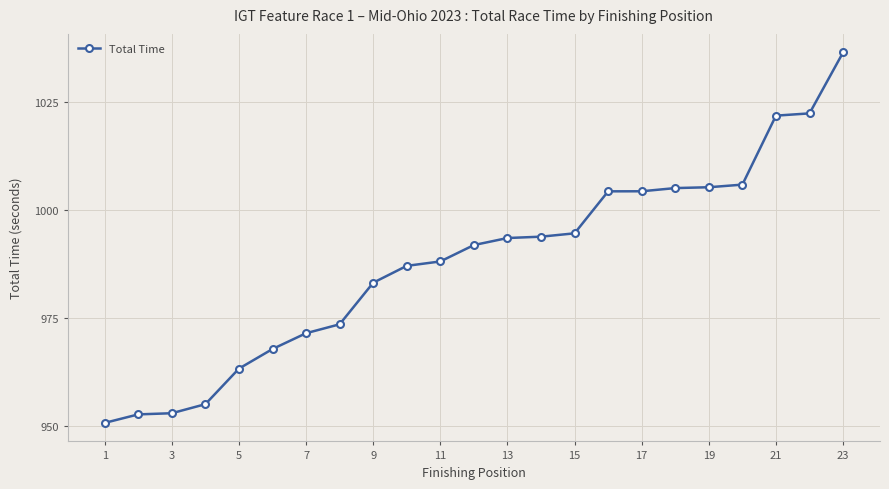

What is the average value?

988.0